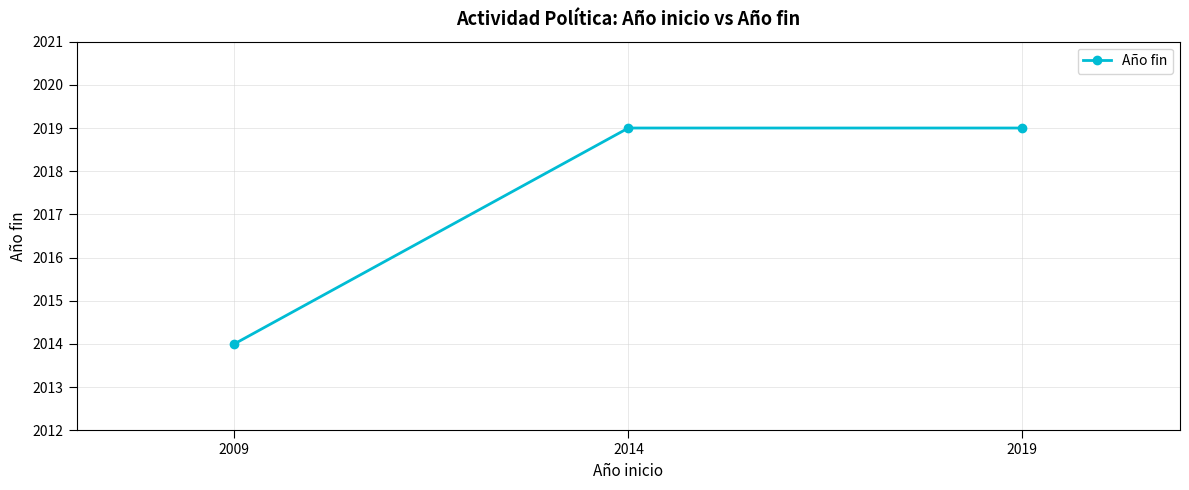

What is the sum of all values?

6052